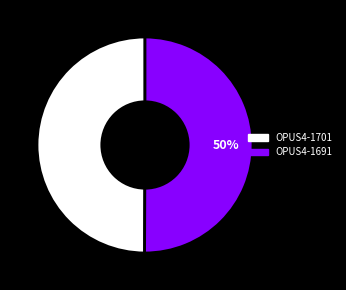

Approximately how many times larger is the value at OPUS4-1701 compared to OPUS4-1691?

1.0